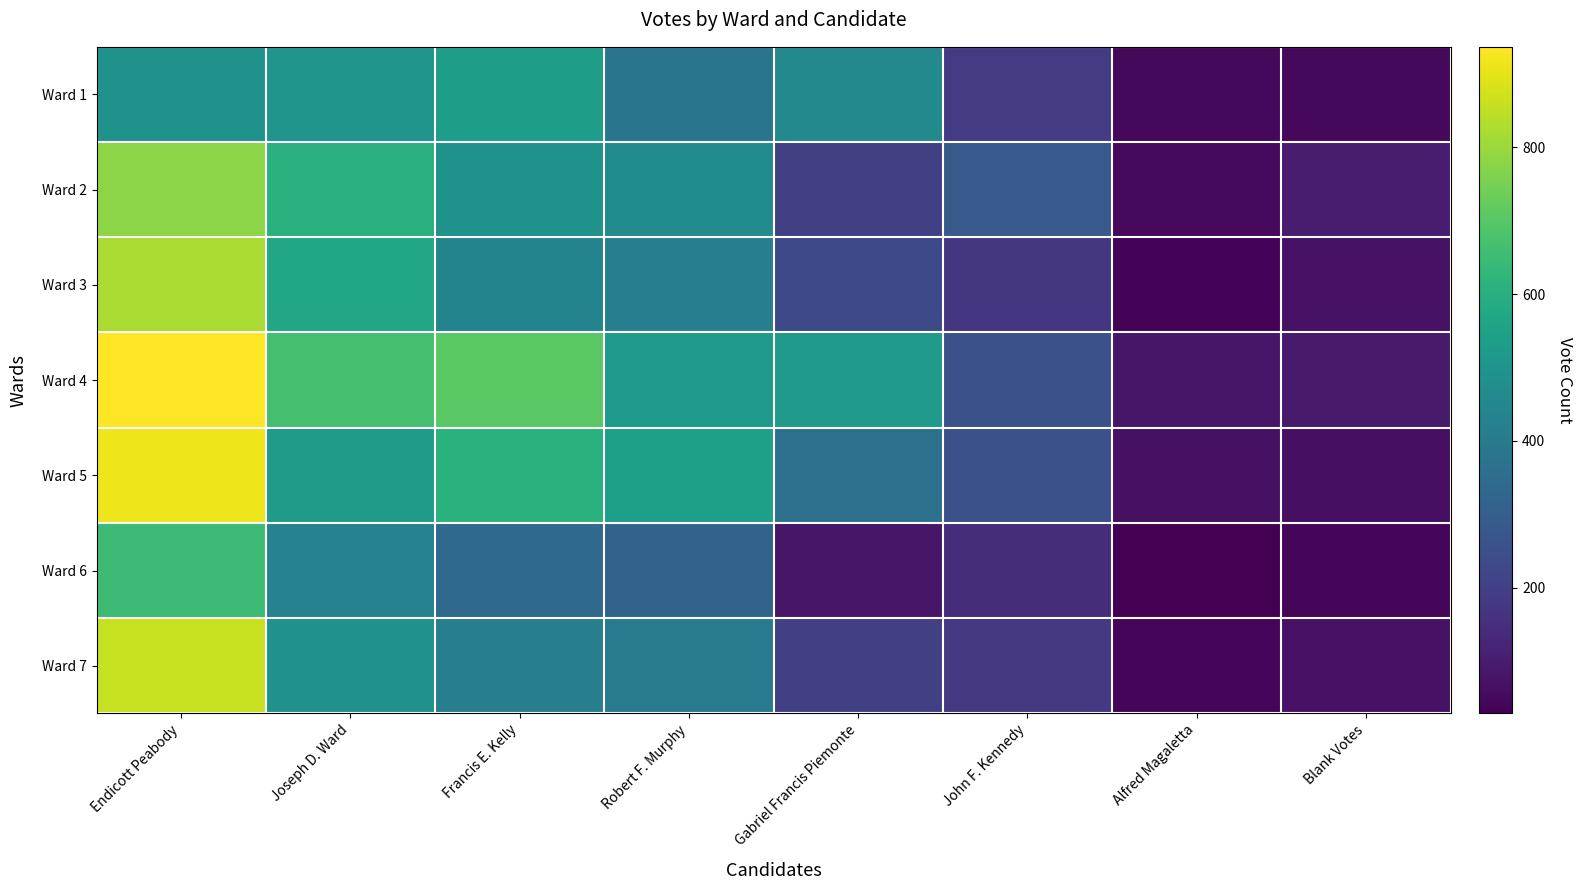

What is the spread (max minus min) of values at Alfred Magaletta?

56